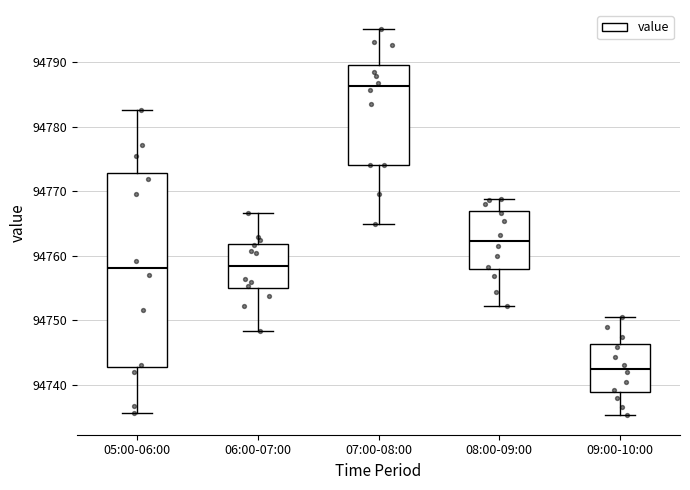

Reading left to right, transcribe this box plot: for each box, give where its median line is, the range the box spans, and where its two whiskers end, as read against the y-axis. The values are not printed on the chart, so give them approximately, as read against the axis.

05:00-06:00: median 94758, box 94743 to 94773, whiskers 94736 to 94783
06:00-07:00: median 94758, box 94755 to 94762, whiskers 94748 to 94767
07:00-08:00: median 94786, box 94774 to 94790, whiskers 94765 to 94795
08:00-09:00: median 94762, box 94758 to 94767, whiskers 94752 to 94769
09:00-10:00: median 94742, box 94739 to 94746, whiskers 94735 to 94750